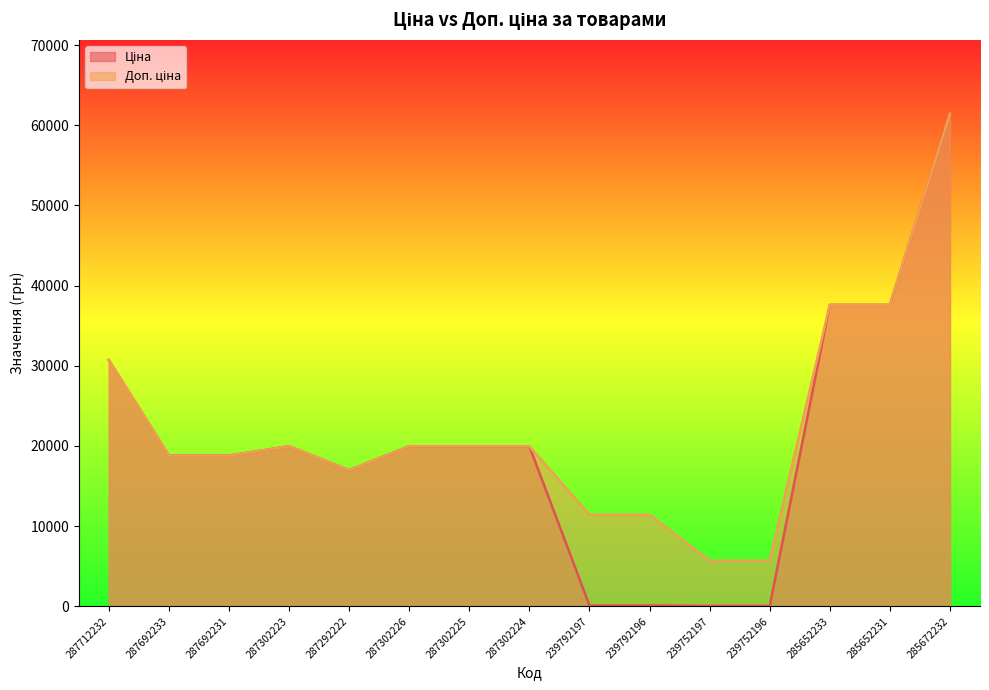

What is the label of the 13th point from the right?

287692231